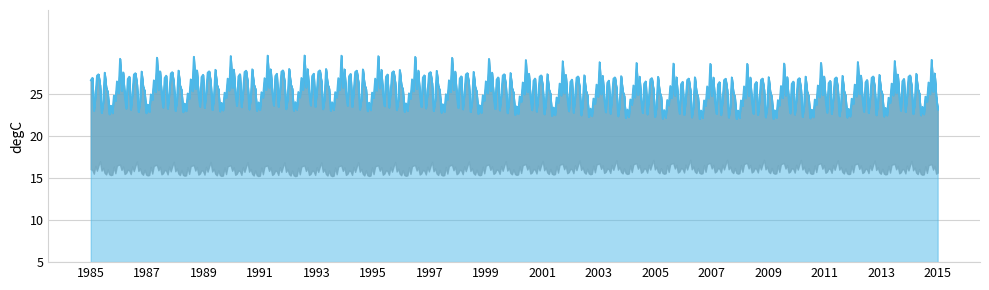

Which series has the widest spread of values?

SDS_P1